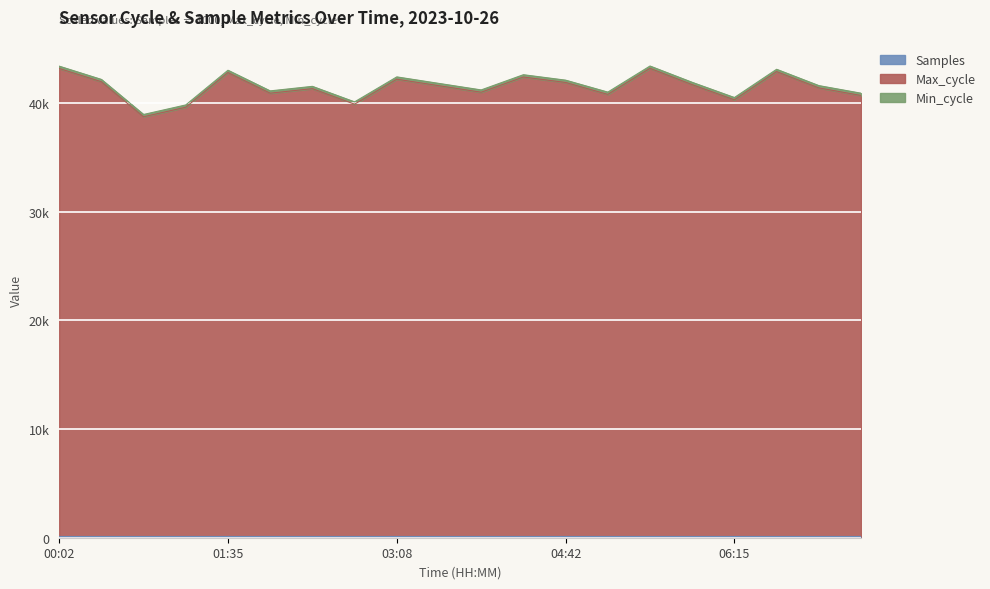

Is it true that Max_cycle equals 68082.8 at 07:02?

False